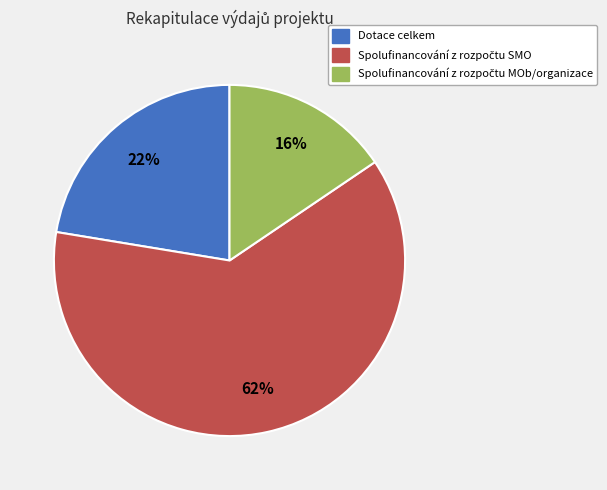

To the nearest percent, what portion does Dotace celkem represent?

22%